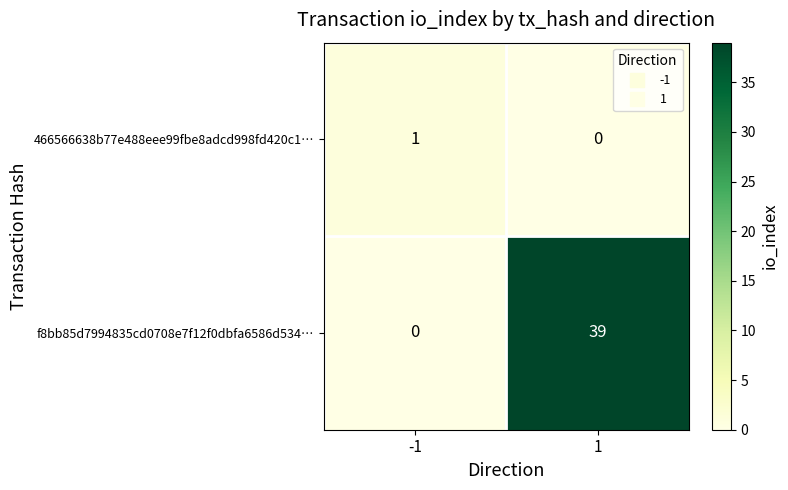

List the series in order of their peak value, highest first.

f8bb85d7994835cd0708e7f12f0dbfa6586d534…, 466566638b77e488eee99fbe8adcd998fd420c1…